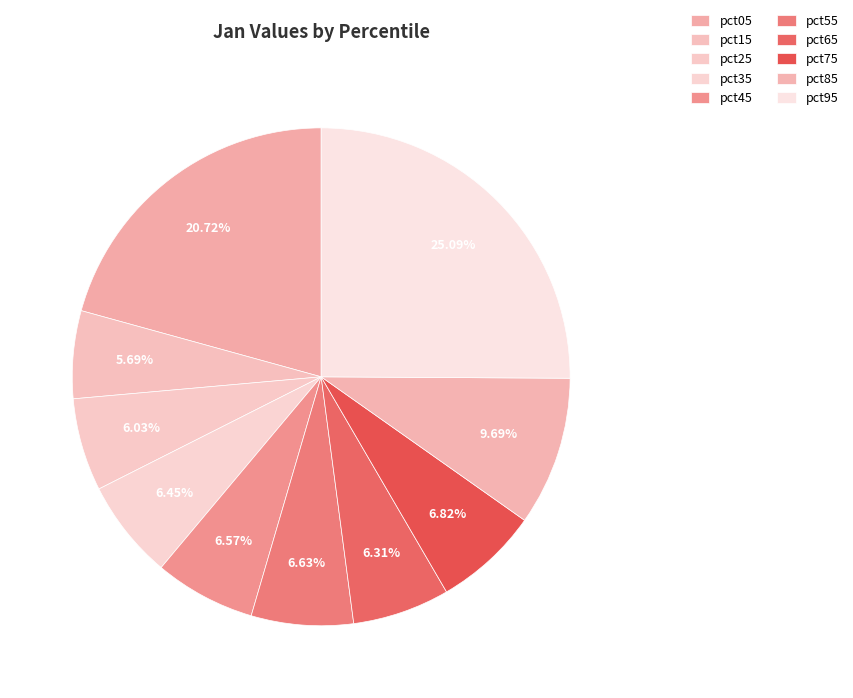

Does any single category account for the majority?

No